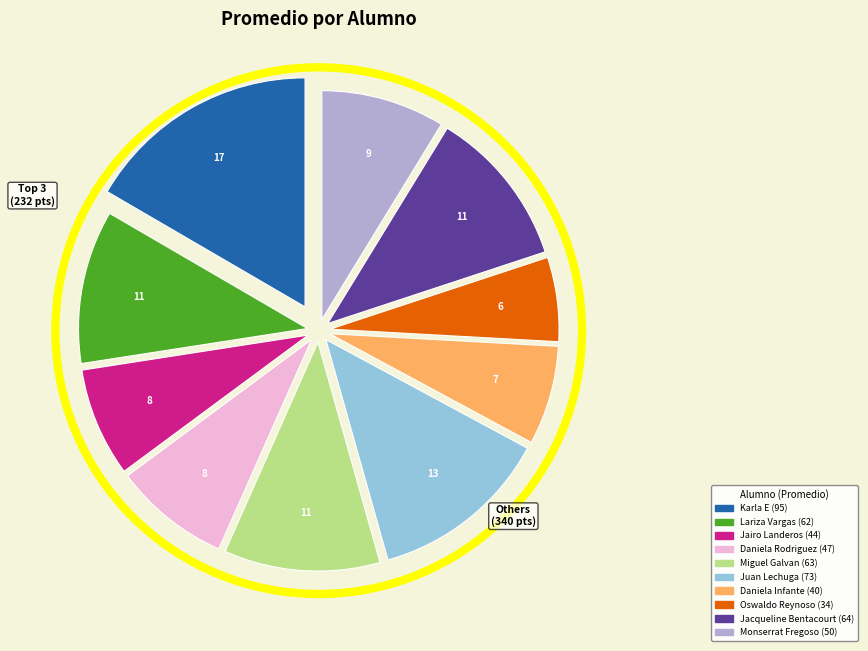

Is there a majority slice in this chart?

No